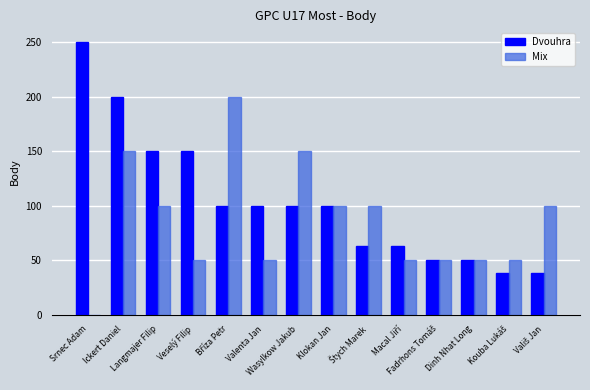

What is the maximum value for Dvouhra?

250